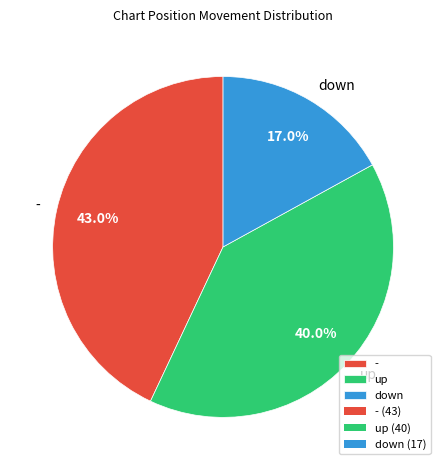

Is it true that up is 40% of the pie?

True